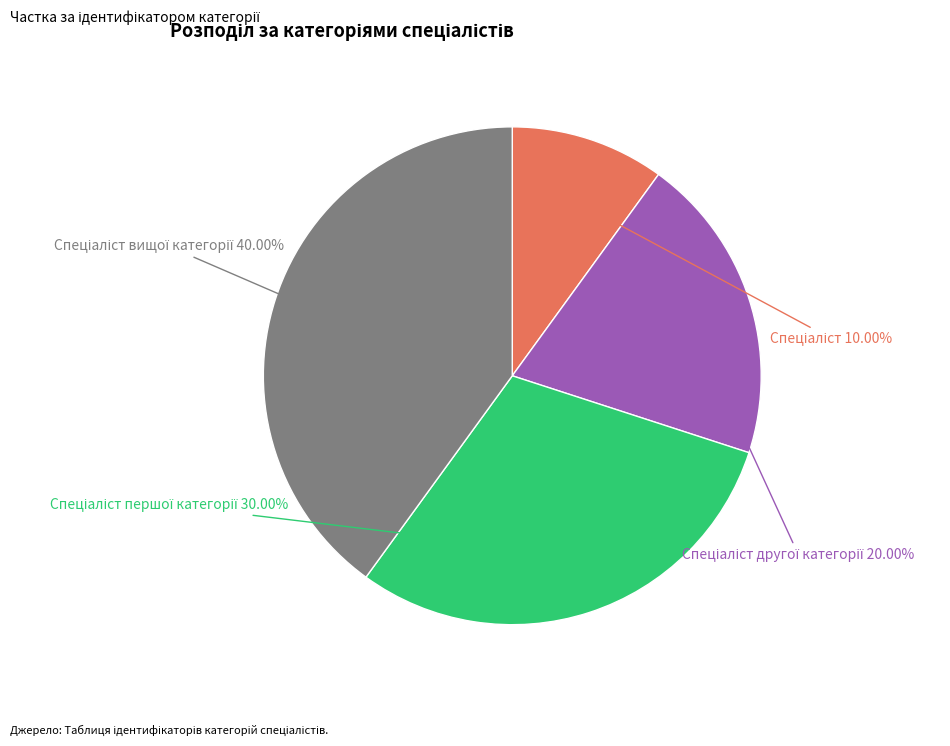

Is there any slice that represents more than half of the pie?

No